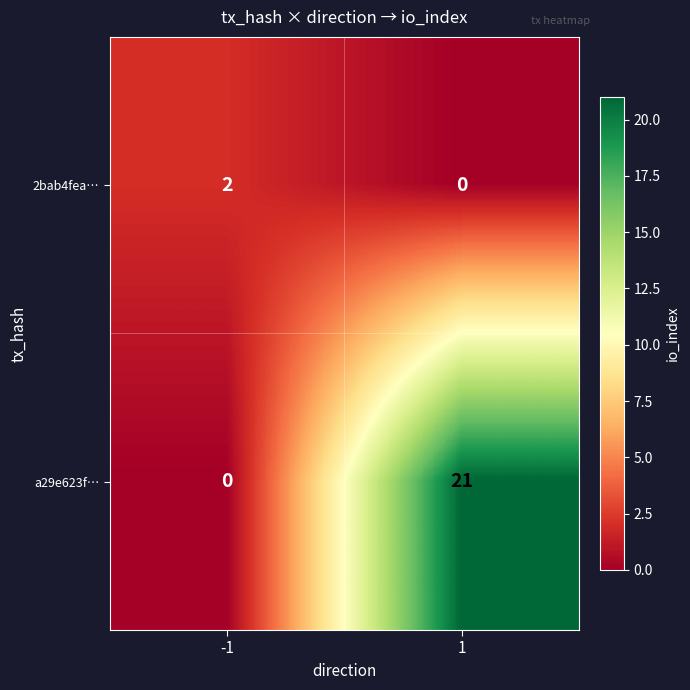

What is the difference between the maximum and minimum values in the a29e623f… series?

21